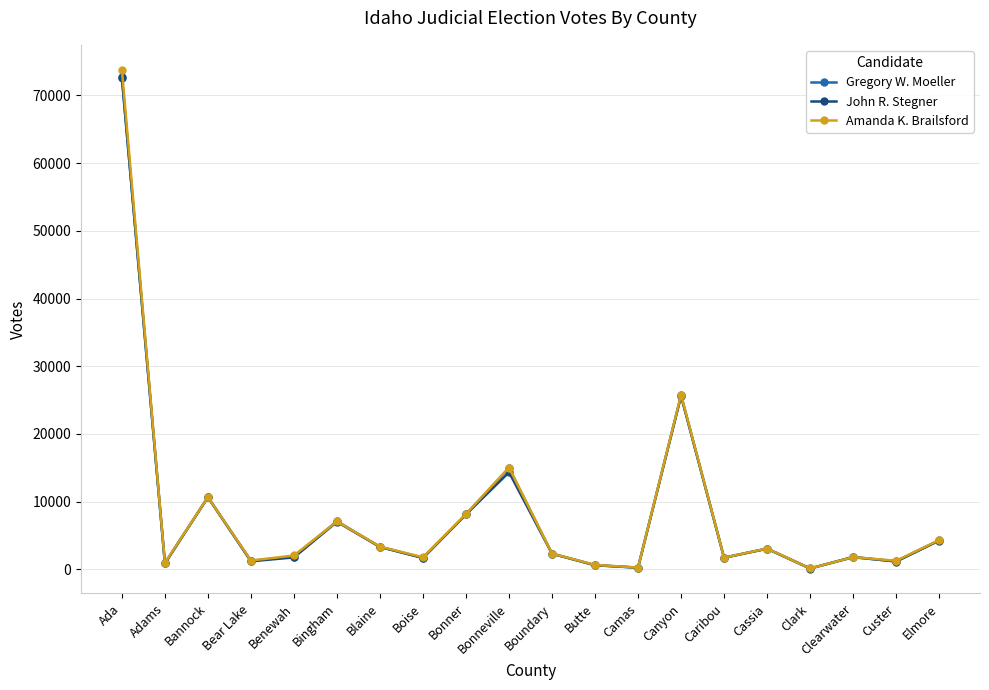

What is the minimum value shown in the chart?

133